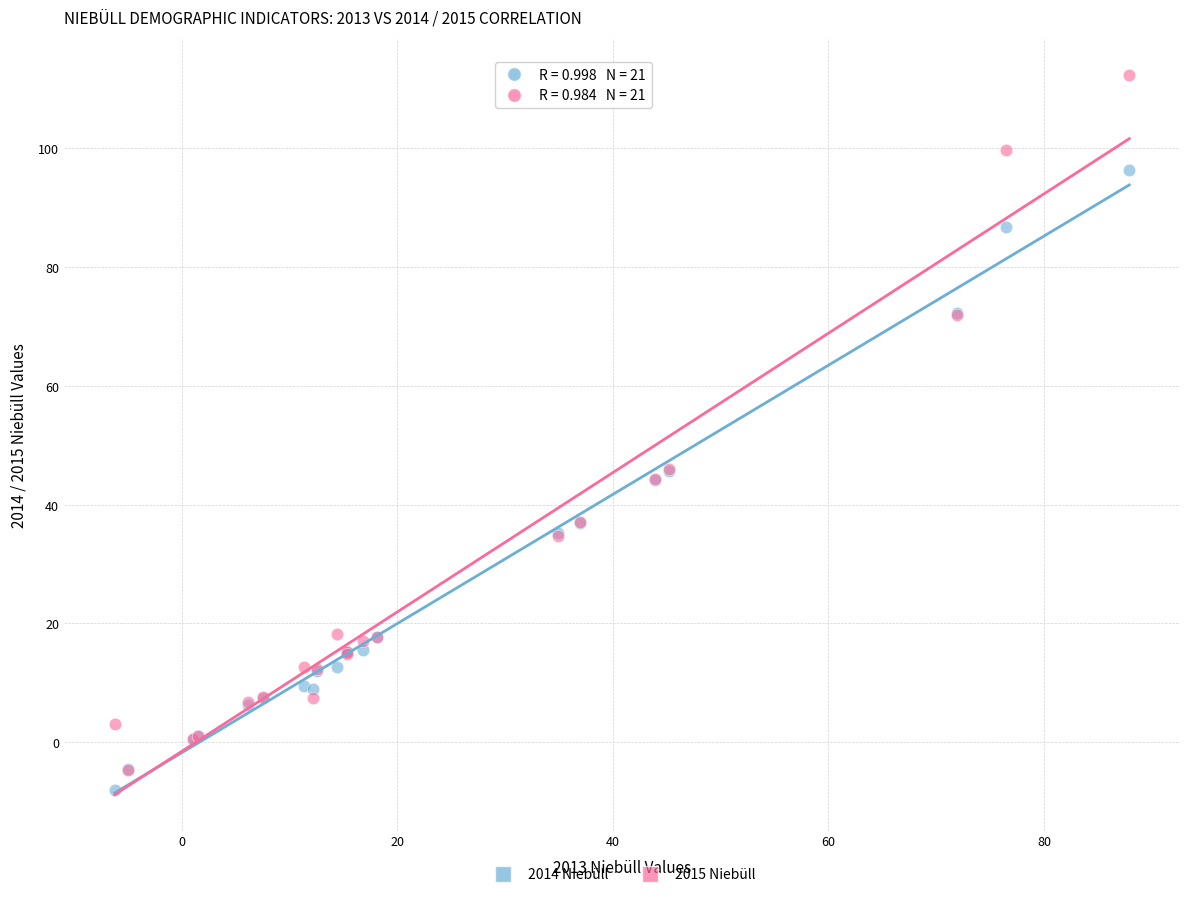

Which series reaches the minimum Y coordinate?

2014 Niebüll